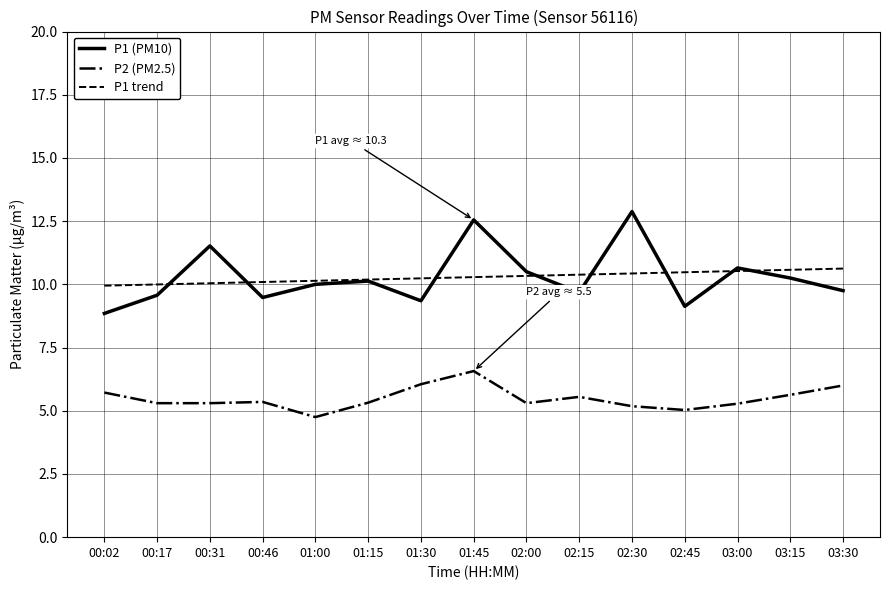

What is the total value across all series at 01:30?

25.6